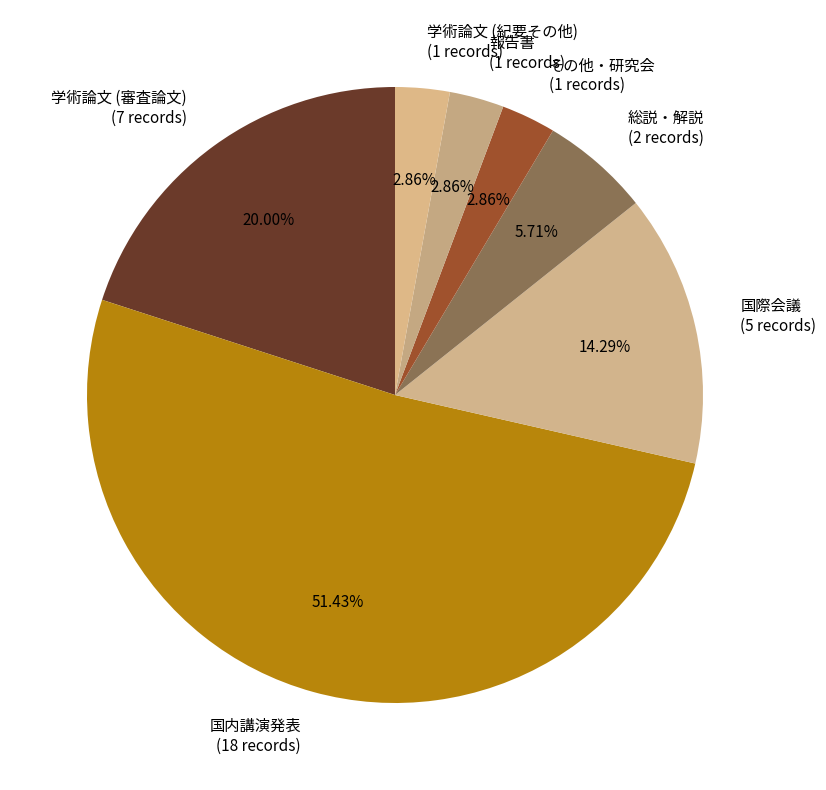

True or false: 総説・解説 accounts for 1% of the total.

False